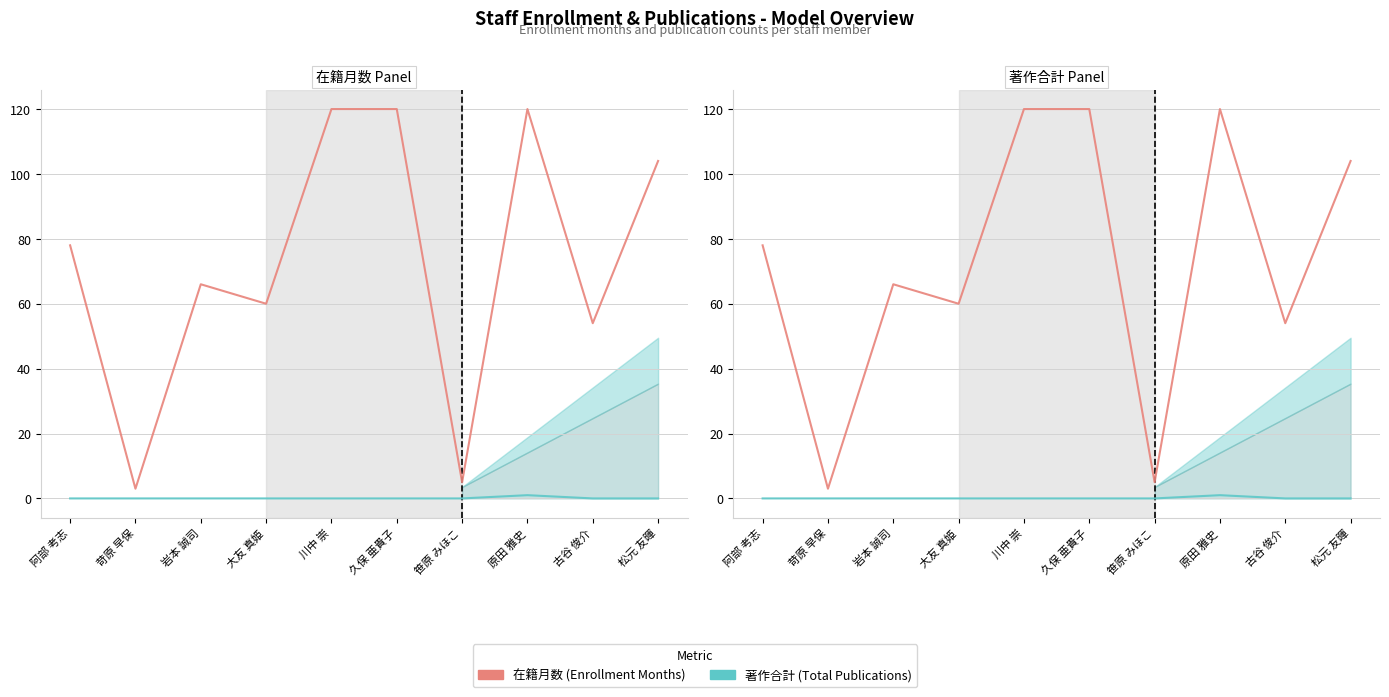

How many values in the 在籍月数 series exceed 78?

4